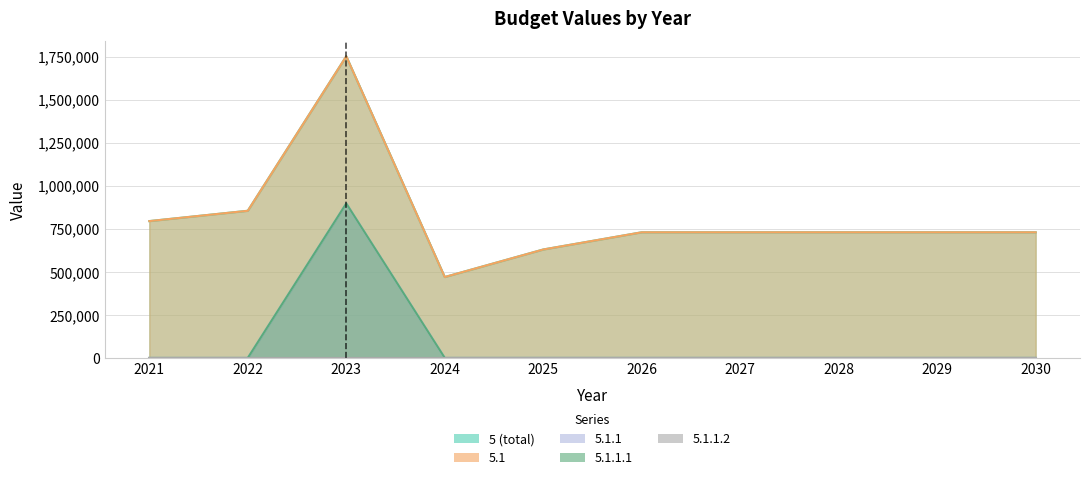

What is the value of the 5.1 point at the 7th from the left?

730000